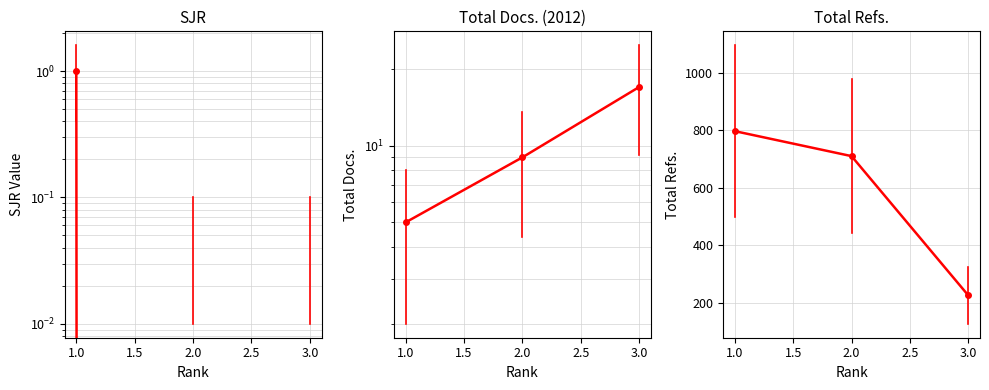

Rank the series by their maximum value, from lowest to highest.

SJR, Total Docs. (2012), Total Refs.